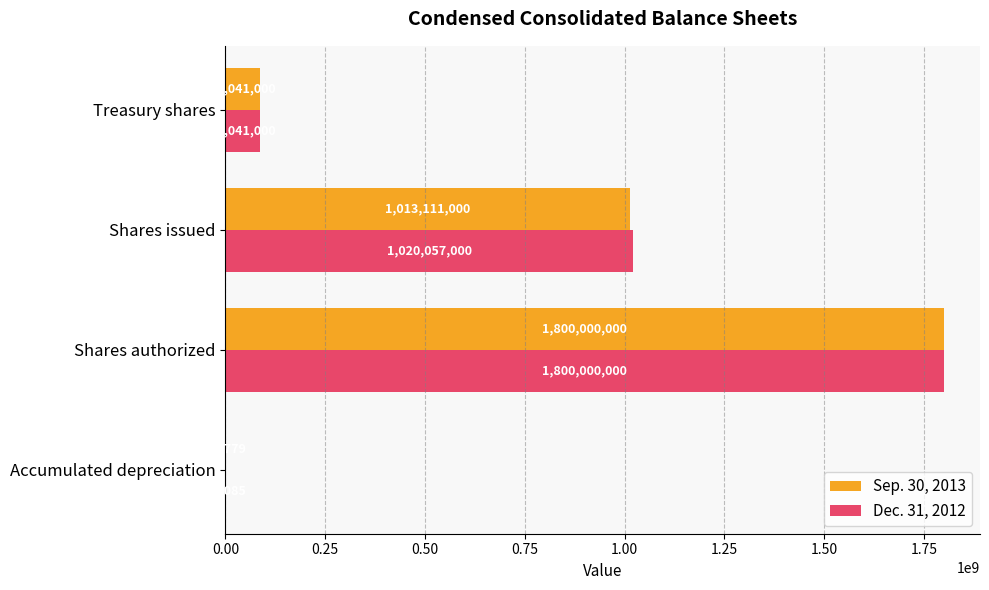

Between Shares authorized and Shares issued, which series saw the biggest shift?

Sep. 30, 2013